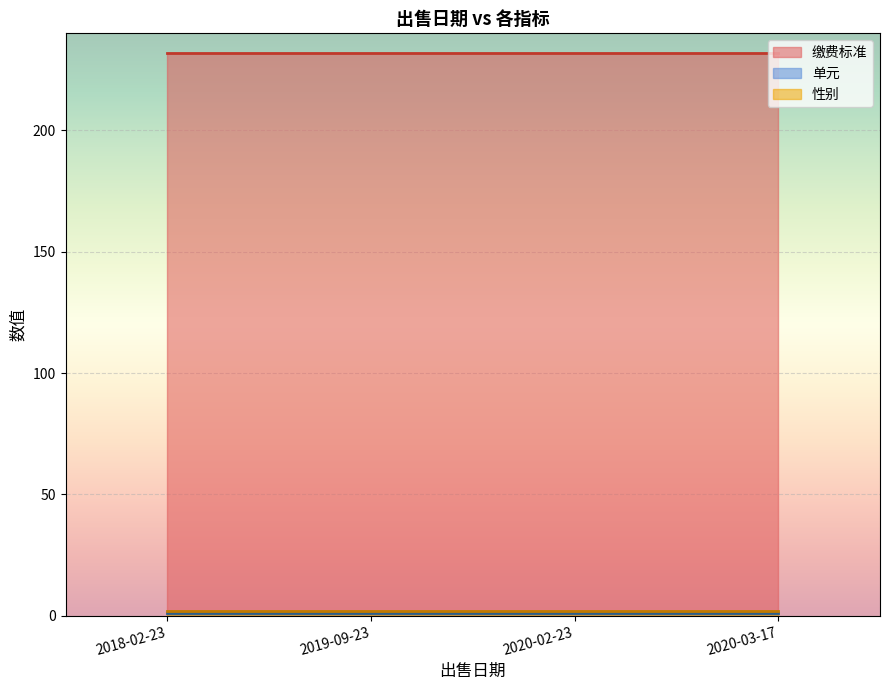

Reading left to right, list all the values displayed in this chart.

缴费标准: 2018-02-23=232	2019-09-23=232	2020-02-23=232	2020-03-17=232
单元: 2018-02-23=1	2019-09-23=1	2020-02-23=1	2020-03-17=1
性别: 2018-02-23=2	2019-09-23=2	2020-02-23=2	2020-03-17=2